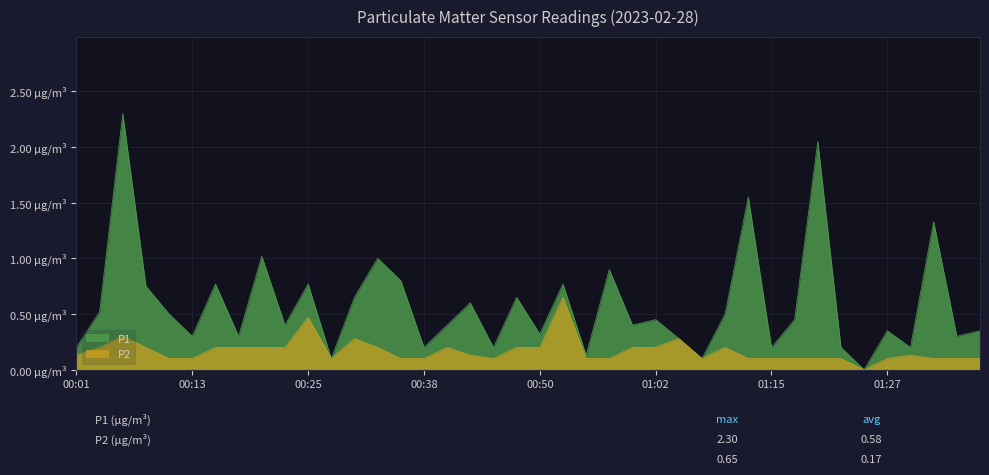

What position from the left is 00:13?

6